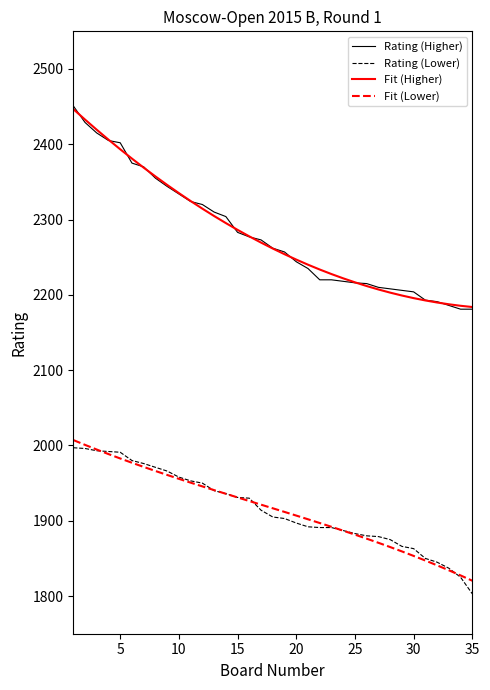

True or false: Rating (Higher) and Rating (Lower) intersect in this chart.

False